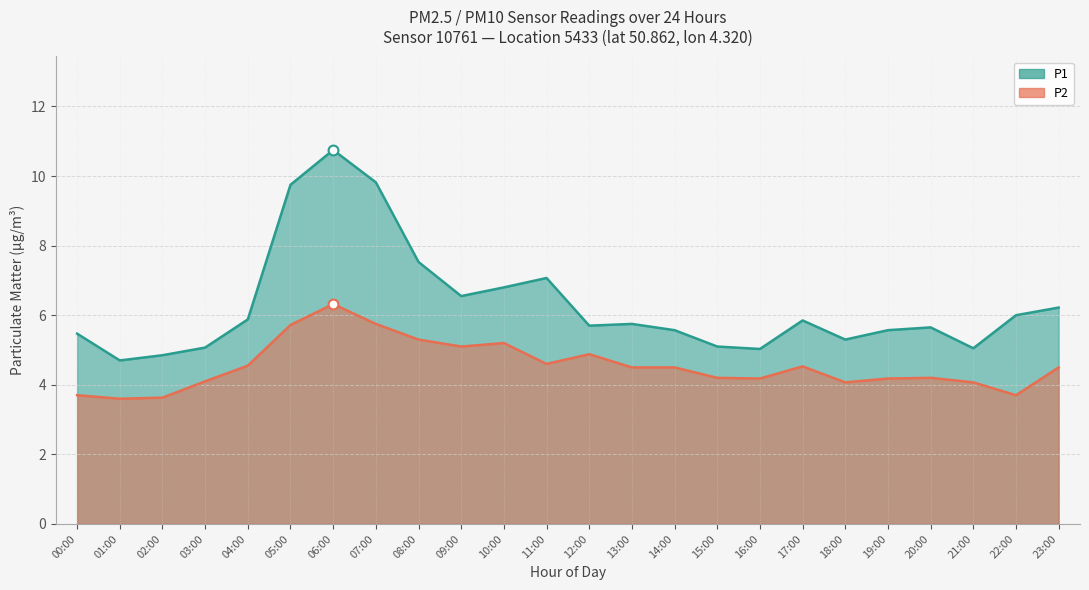

What is the total value across all series at 04:00?

10.4